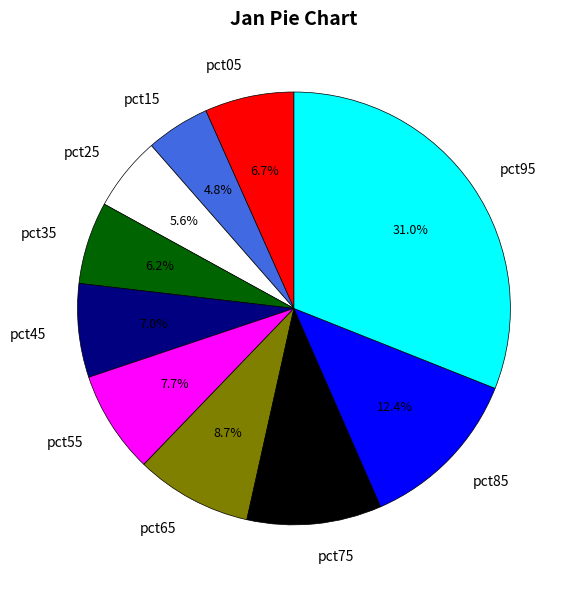

Which slice is the smallest?

pct15